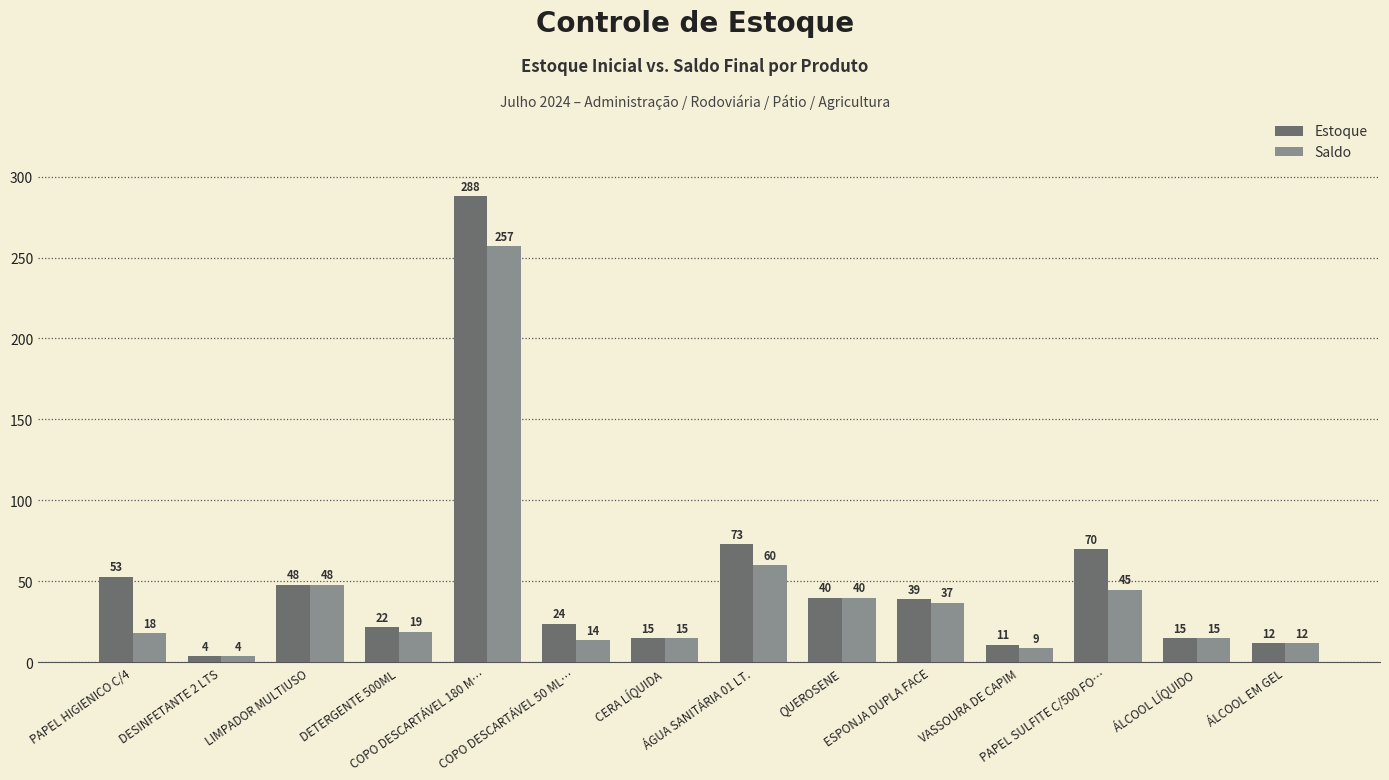

What is the difference between the maximum and minimum values in the Estoque series?

284